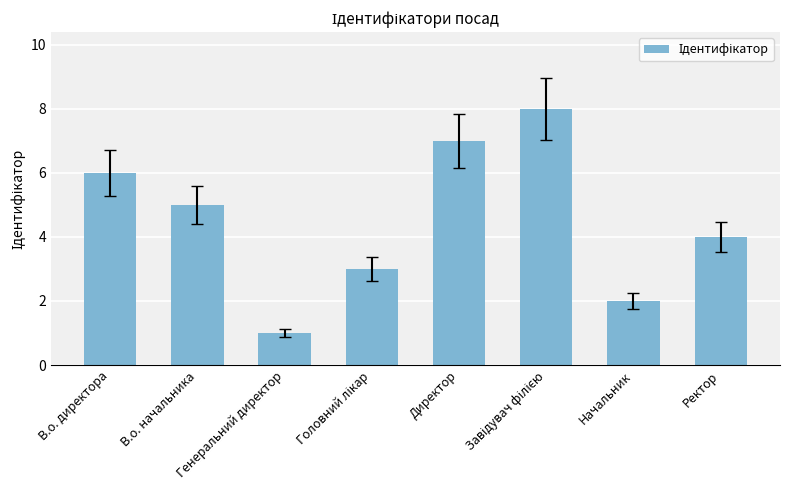

How many values are between 3 and 7?

5